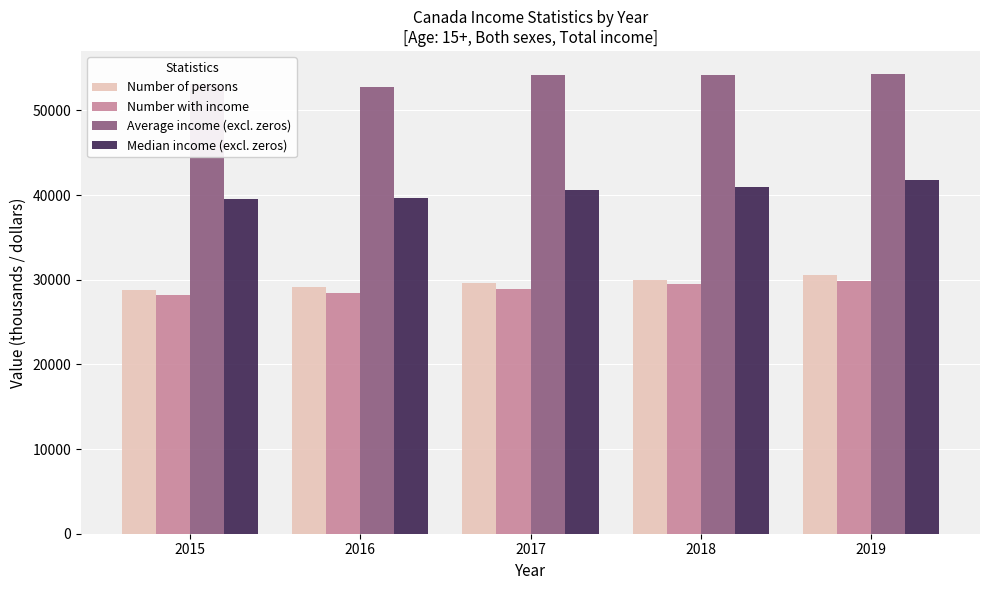

What is the difference between the second highest and second lowest values in the Number of persons series?

856